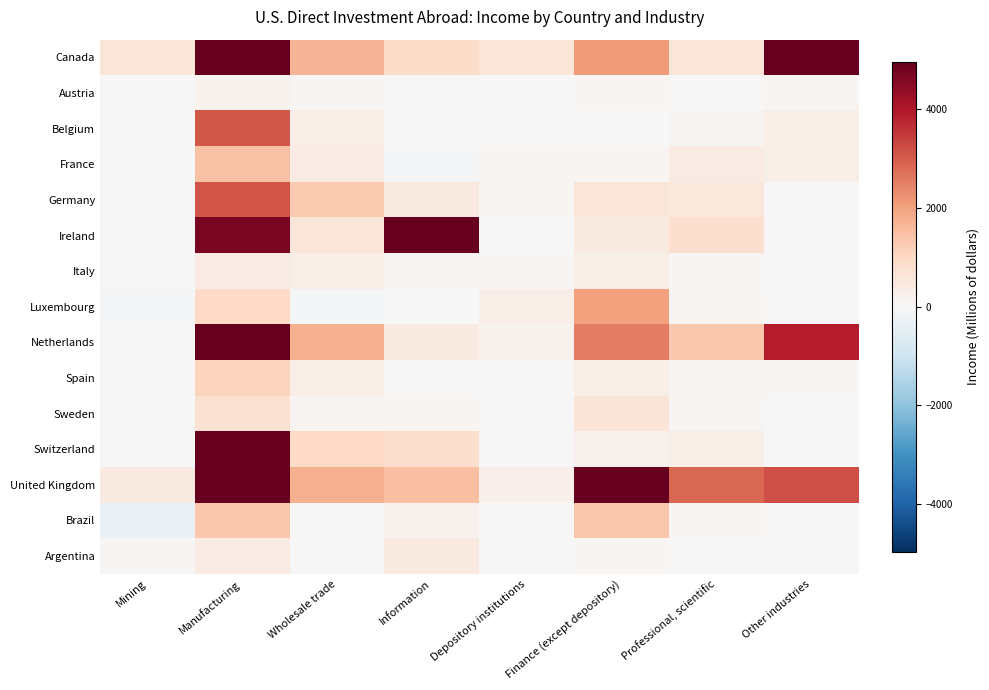

Reading left to right, transcribe all the data shown in this chart.

Canada: Mining=596	Manufacturing=8733	Wholesale trade=1687	Information=919	Depository institutions=599	Finance (except depository)=2131	Professional, scientific=616	Other industries=4948
Austria: Mining=0	Manufacturing=164	Wholesale trade=65	Information=-23	Depository institutions=0	Finance (except depository)=96	Professional, scientific=20	Other industries=79
Belgium: Mining=0	Manufacturing=3098	Wholesale trade=314	Information=28	Depository institutions=0	Finance (except depository)=0	Professional, scientific=149	Other industries=296
France: Mining=30	Manufacturing=1465	Wholesale trade=415	Information=-87	Depository institutions=84	Finance (except depository)=94	Professional, scientific=388	Other industries=275
Germany: Mining=0	Manufacturing=3117	Wholesale trade=1308	Information=434	Depository institutions=61	Finance (except depository)=614	Professional, scientific=530	Other industries=0
Ireland: Mining=5	Manufacturing=4707	Wholesale trade=603	Information=5202	Depository institutions=0	Finance (except depository)=432	Professional, scientific=822	Other industries=0
Italy: Mining=0	Manufacturing=390	Wholesale trade=341	Information=96	Depository institutions=44	Finance (except depository)=296	Professional, scientific=67	Other industries=0
Luxembourg: Mining=-73	Manufacturing=1003	Wholesale trade=-53	Information=0	Depository institutions=340	Finance (except depository)=2054	Professional, scientific=115	Other industries=0
Netherlands: Mining=-3	Manufacturing=5647	Wholesale trade=1759	Information=429	Depository institutions=162	Finance (except depository)=2554	Professional, scientific=1323	Other industries=3882
Spain: Mining=0	Manufacturing=1122	Wholesale trade=297	Information=7	Depository institutions=0	Finance (except depository)=309	Professional, scientific=151	Other industries=74
Sweden: Mining=0	Manufacturing=746	Wholesale trade=145	Information=83	Depository institutions=0	Finance (except depository)=647	Professional, scientific=46	Other industries=0
Switzerland: Mining=-3	Manufacturing=9329	Wholesale trade=990	Information=883	Depository institutions=0	Finance (except depository)=206	Professional, scientific=286	Other industries=0
United Kingdom: Mining=439	Manufacturing=8461	Wholesale trade=1769	Information=1491	Depository institutions=266	Finance (except depository)=9296	Professional, scientific=2857	Other industries=3188
Brazil: Mining=-329	Manufacturing=1340	Wholesale trade=-7	Information=209	Depository institutions=0	Finance (except depository)=1377	Professional, scientific=103	Other industries=0
Argentina: Mining=48	Manufacturing=392	Wholesale trade=22	Information=457	Depository institutions=0	Finance (except depository)=114	Professional, scientific=-1	Other industries=0